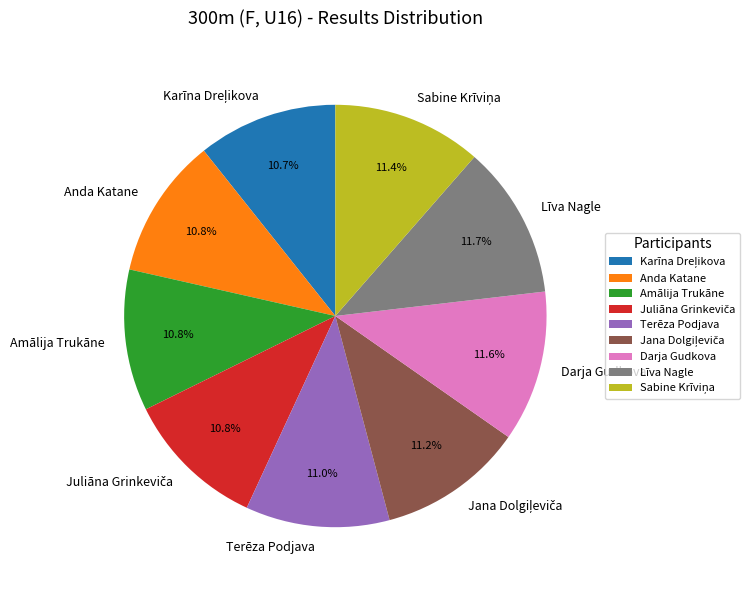

Count the number of slices in the pie.

9